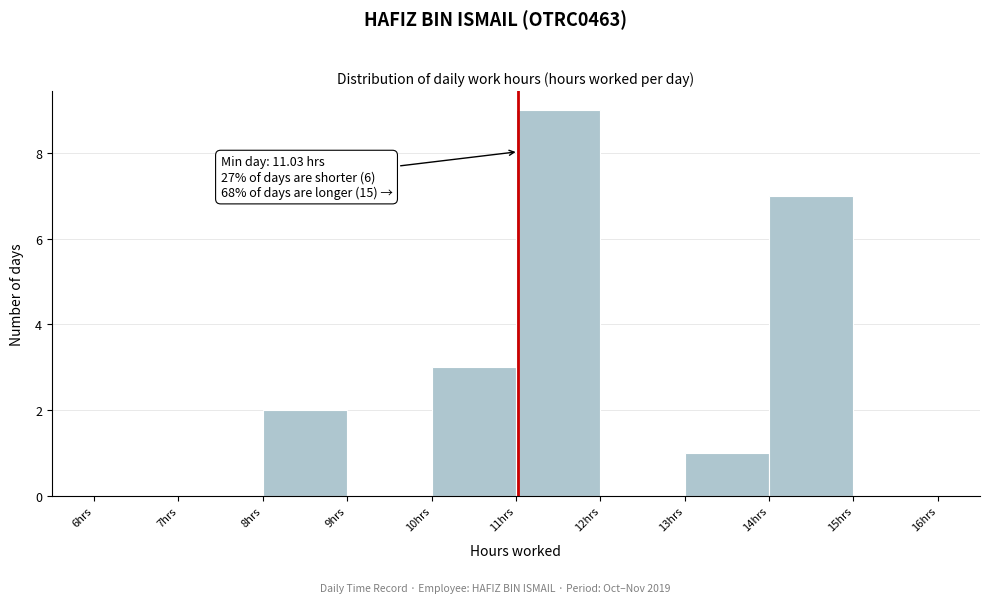

Which range on the x-axis has the tallest bar?

11 to 12